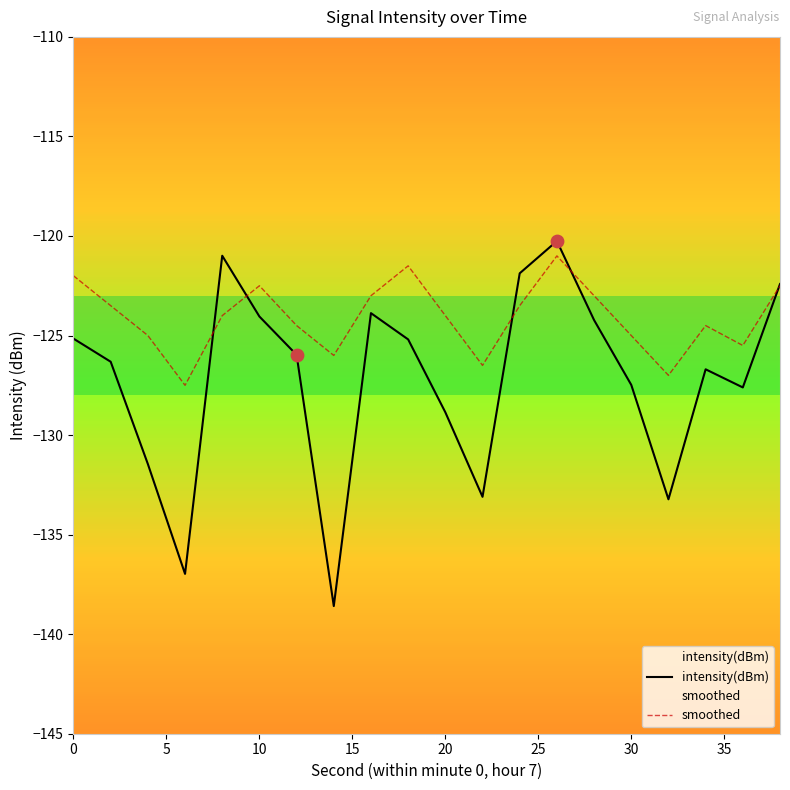

Which series reaches the minimum Y coordinate?

intensity(dBm)